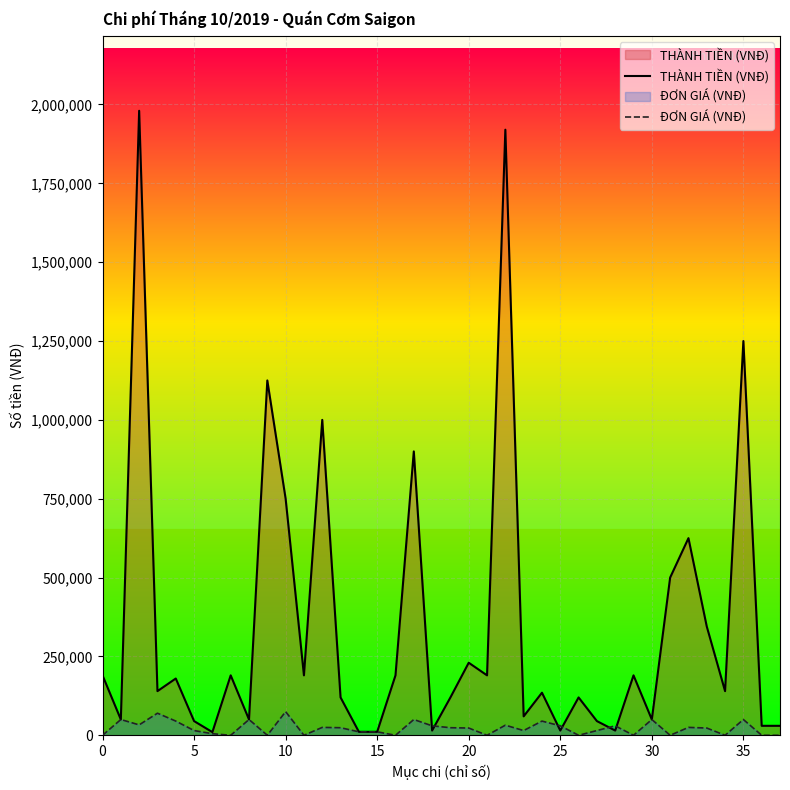

Which series has the widest spread of values?

THÀNH TIỀN (VNĐ)